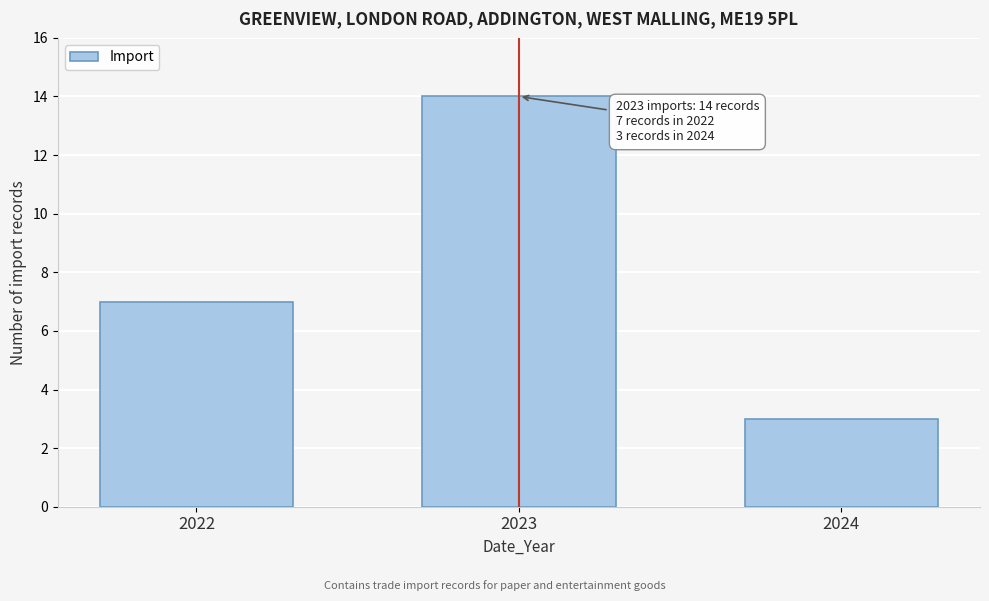

Reading right to left, transcribe all the data shown in this chart.

3	14	7